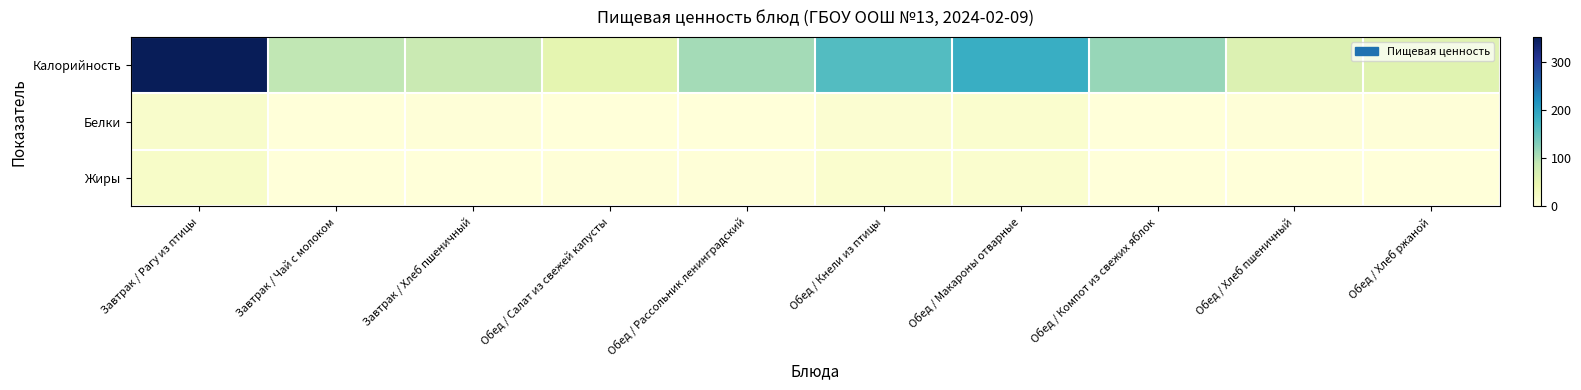

Reading right to left, list all the values displayed in this chart.

Калорийность: Обед / Хлеб ржаной=58	Обед / Хлеб пшеничный=64	Обед / Компот из свежих яблок=117	Обед / Макароны отварные=185	Обед / Кнели из птицы=162	Обед / Рассольник ленинградский=109	Обед / Салат из свежей капусты=53	Завтрак / Хлеб пшеничный=85	Завтрак / Чай с молоком=91	Завтрак / Рагу из птицы=351
Белки: Обед / Хлеб ржаной=2	Обед / Хлеб пшеничный=2	Обед / Компот из свежих яблок=0	Обед / Макароны отварные=11	Обед / Кнели из птицы=9	Обед / Рассольник ленинградский=1	Обед / Салат из свежей капусты=1	Завтрак / Хлеб пшеничный=2	Завтрак / Чай с молоком=1	Завтрак / Рагу из птицы=16
Жиры: Обед / Хлеб ржаной=0	Обед / Хлеб пшеничный=0	Обед / Компот из свежих яблок=0	Обед / Макароны отварные=12	Обед / Кнели из птицы=11	Обед / Рассольник ленинградский=2	Обед / Салат из свежей капусты=2	Завтрак / Хлеб пшеничный=0	Завтрак / Чай с молоком=0	Завтрак / Рагу из птицы=19